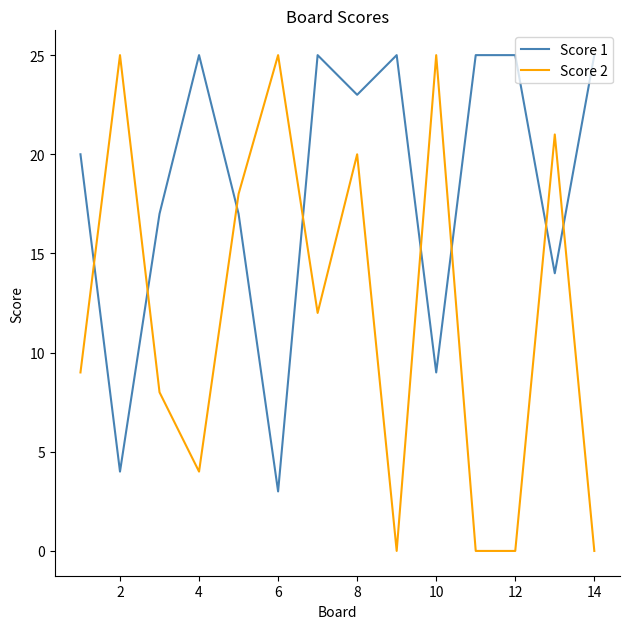

Which series has the largest total across all categories?

Score 1